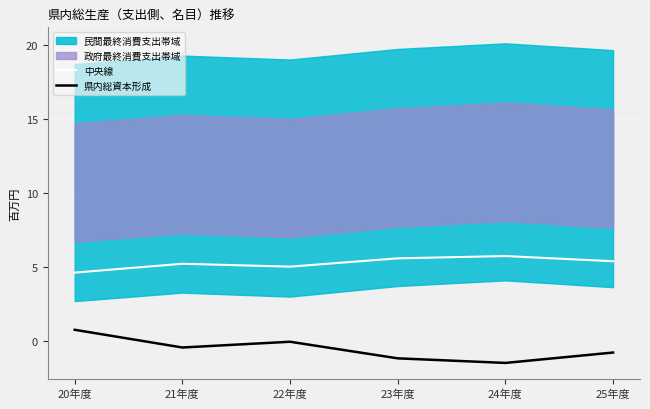

What is the minimum value for 中央線?

4.6